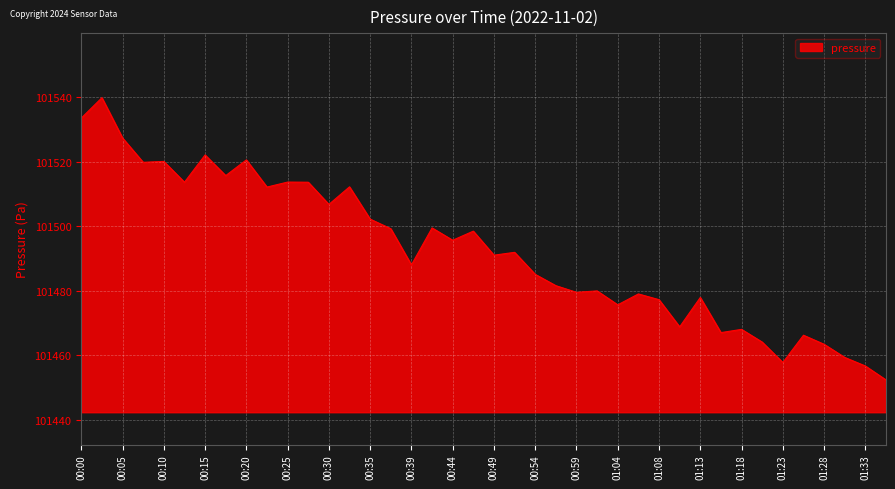

What is the smallest value displayed?

101452.4